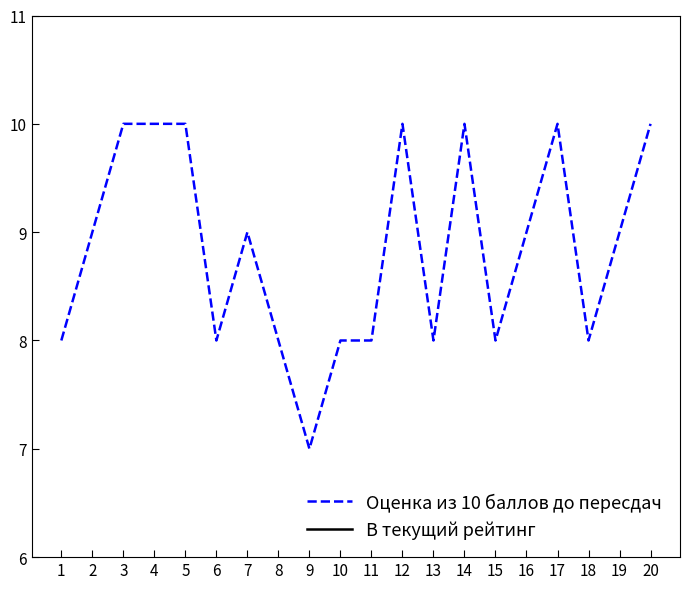

What is the highest value of the В текущий рейтинг series?

30